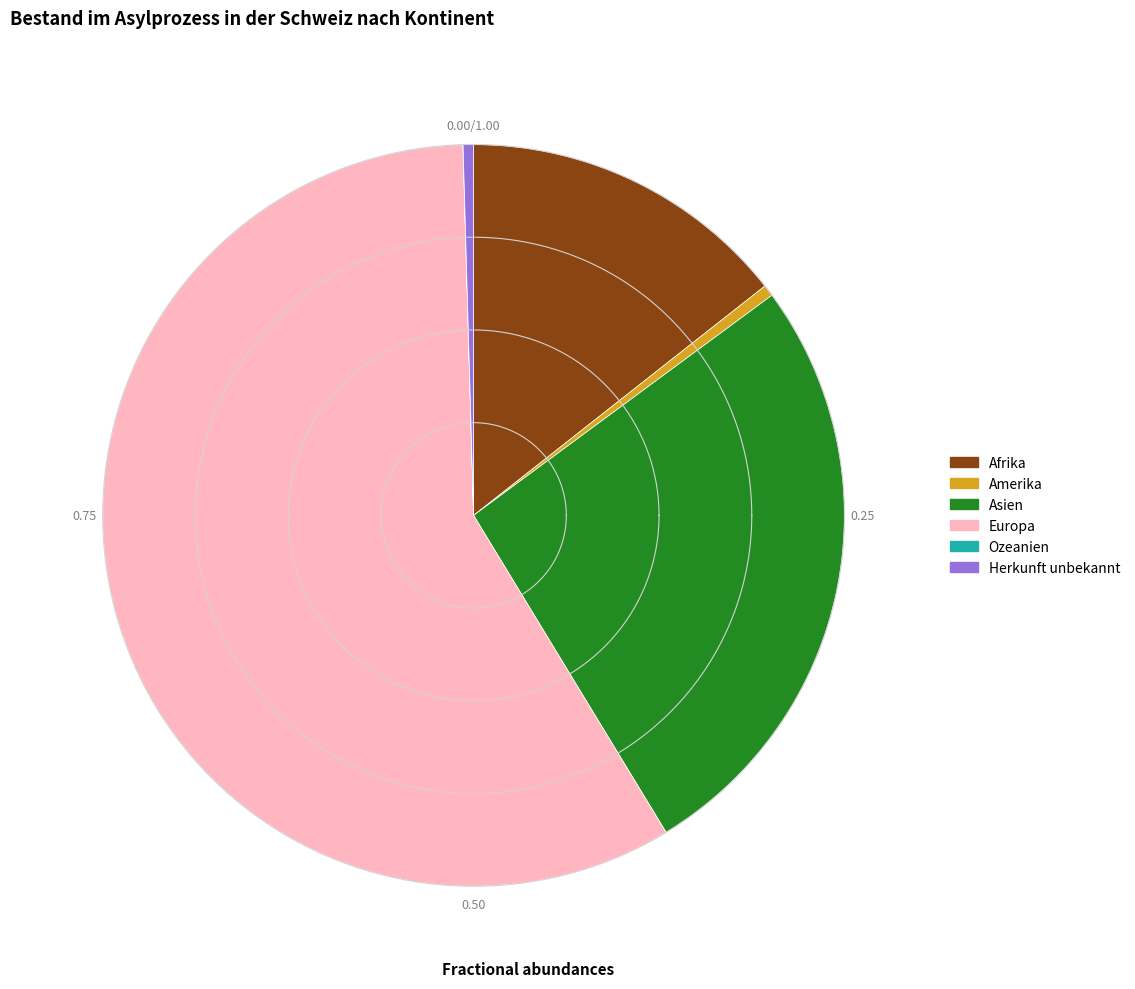

How many slices are in this pie chart?

6